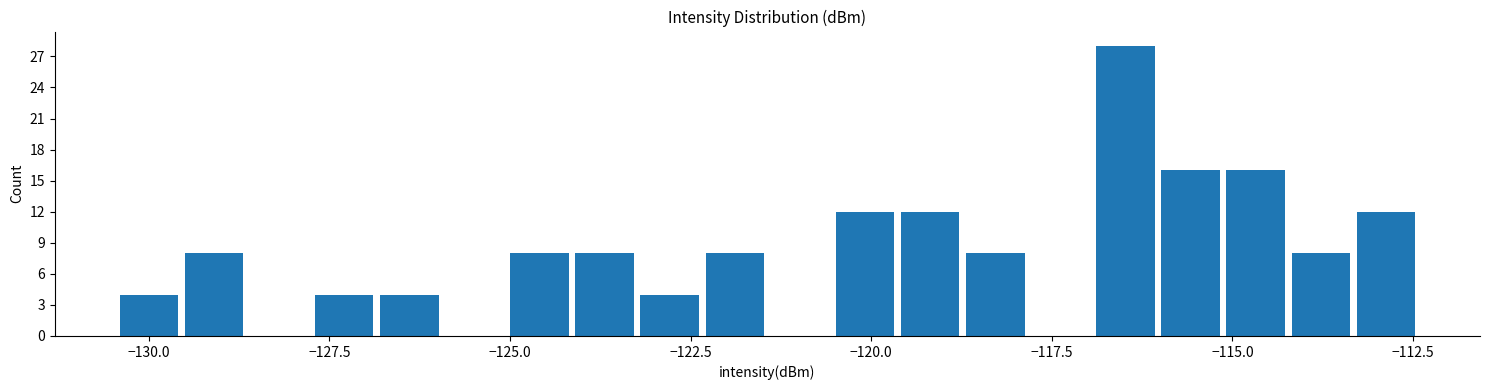

Read against the x-axis, roughly where is the centre of the tallest bar?

-116.5